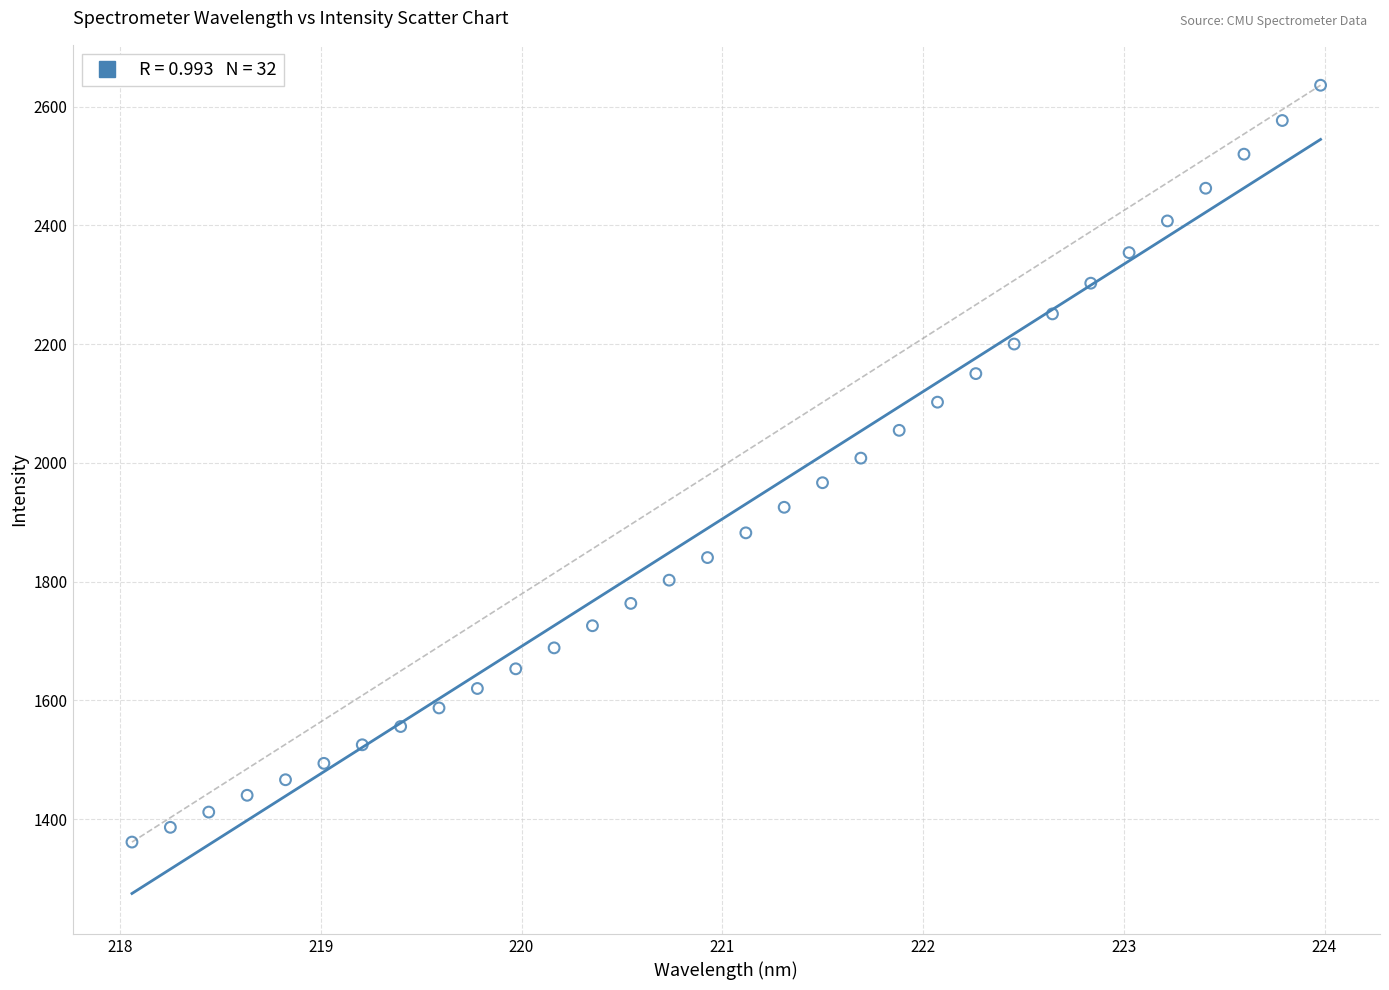

What is the range of Y values (max minus min)?

1274.6